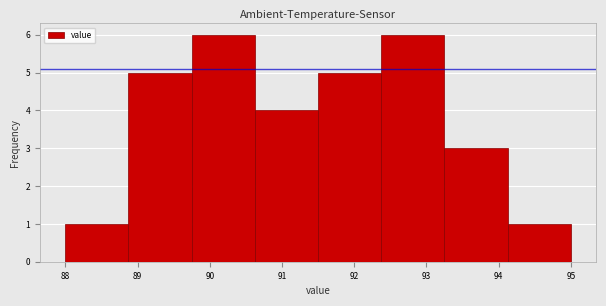

How tall is the bar that spans 91.5 to 92.4 on the x-axis? Neither the bar edges nor the heights are printed on the chart, so give them approximately, as read against the axes.

5